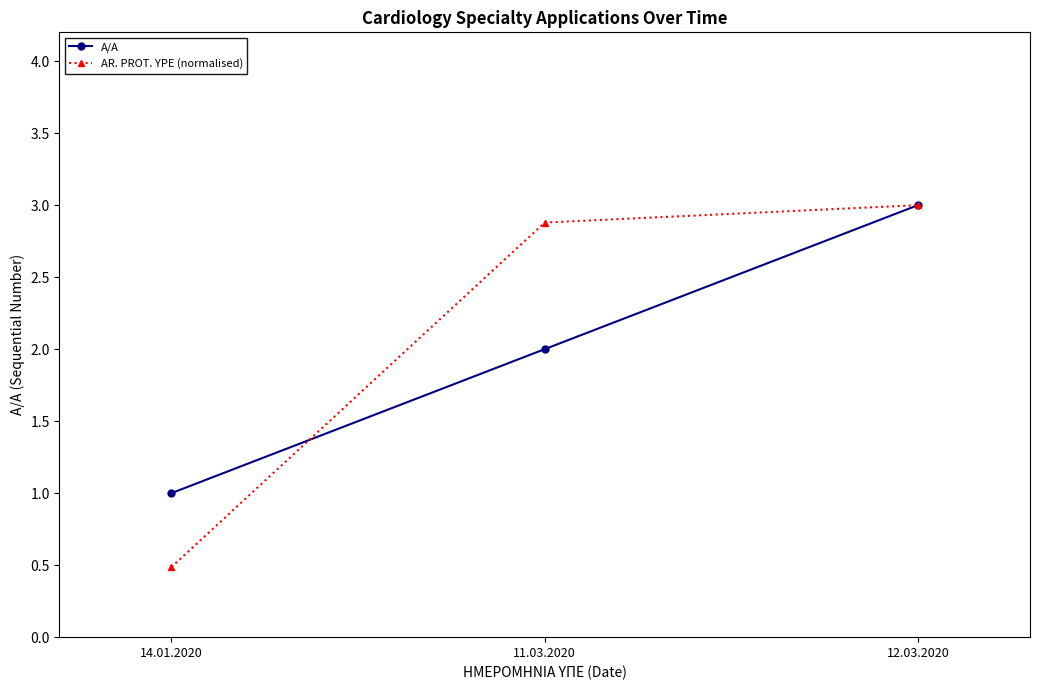

What is the difference between the maximum and second lowest values in the A/A series?

1.0